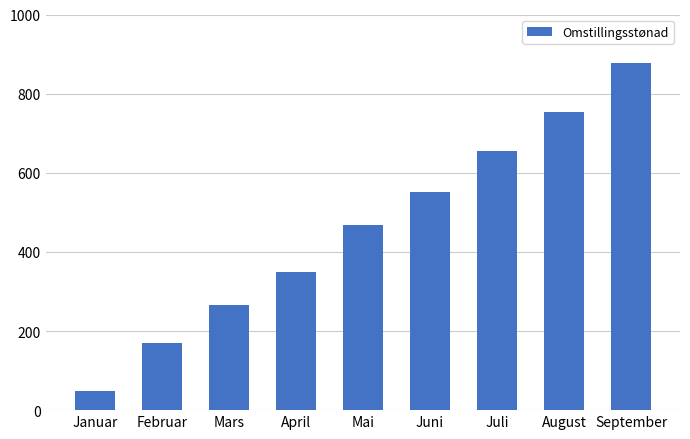

What is the difference between the values at September and Juni?

326